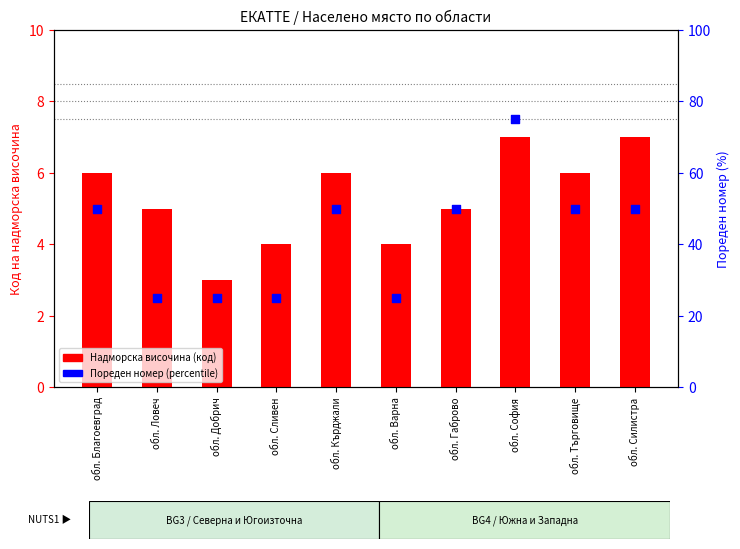

What are all the series names shown in the legend?

Надморска височина (код), Пореден номер (percentile)